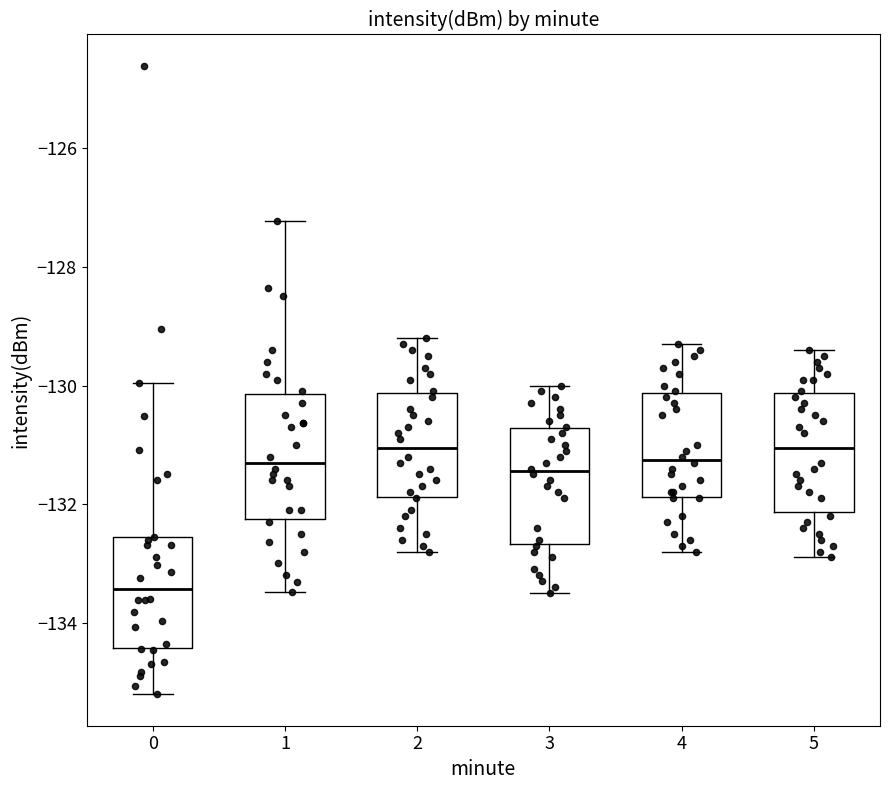

Reading left to right, read every box against the y-axis: the position of its median line, the range the box covers, and the ends of its whiskers. The values are not printed on the chart, so give them approximately, as read against the axis.

0: median -133.4, box -134.4 to -132.6, whiskers -135.2 to -130.0
1: median -131.2, box -132.2 to -130.2, whiskers -133.4 to -127.2
2: median -131.0, box -131.8 to -130.2, whiskers -132.8 to -129.2
3: median -131.4, box -132.6 to -130.8, whiskers -133.4 to -130.0
4: median -131.2, box -131.8 to -130.2, whiskers -132.8 to -129.2
5: median -131.0, box -132.2 to -130.2, whiskers -132.8 to -129.4